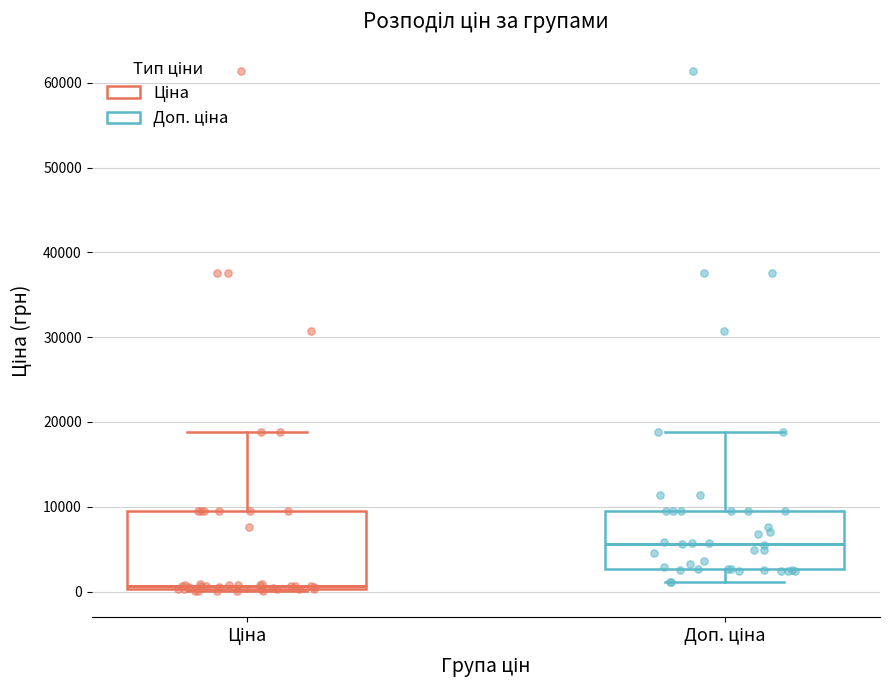

Which box's median line is the highest?

Доп. ціна